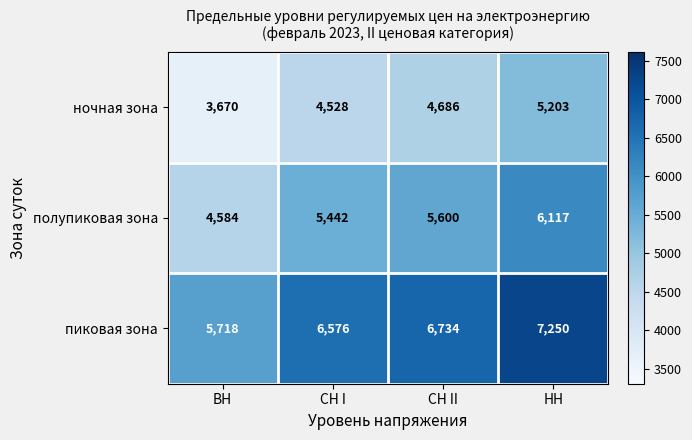

What is the sum of all пиковая зона values?

26278